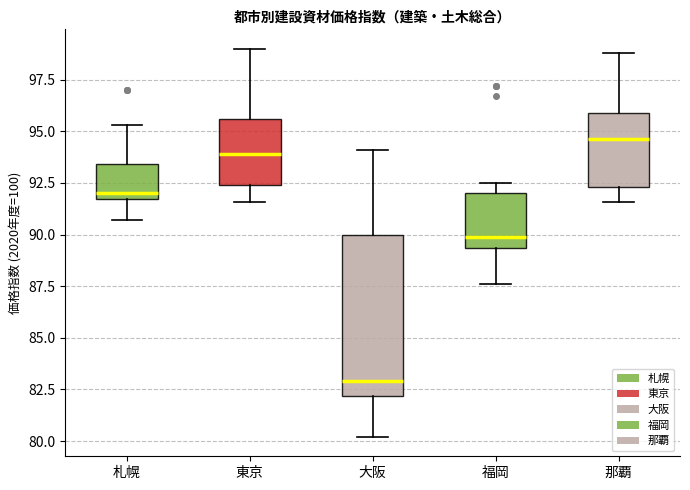

Reading left to right, transcribe this box plot: for each box, give where its median line is, the range the box spans, and where its two whiskers end, as read against the y-axis. The values are not printed on the chart, so give them approximately, as read against the axis.

札幌: median 92.0, box 91.5 to 93.5, whiskers 90.5 to 95.5
東京: median 94.0, box 92.5 to 95.5, whiskers 91.5 to 99.0
大阪: median 83.0, box 82.0 to 90.0, whiskers 80.0 to 94.0
福岡: median 90.0, box 89.5 to 92.0, whiskers 87.5 to 92.5
那覇: median 94.5, box 92.5 to 96.0, whiskers 91.5 to 99.0